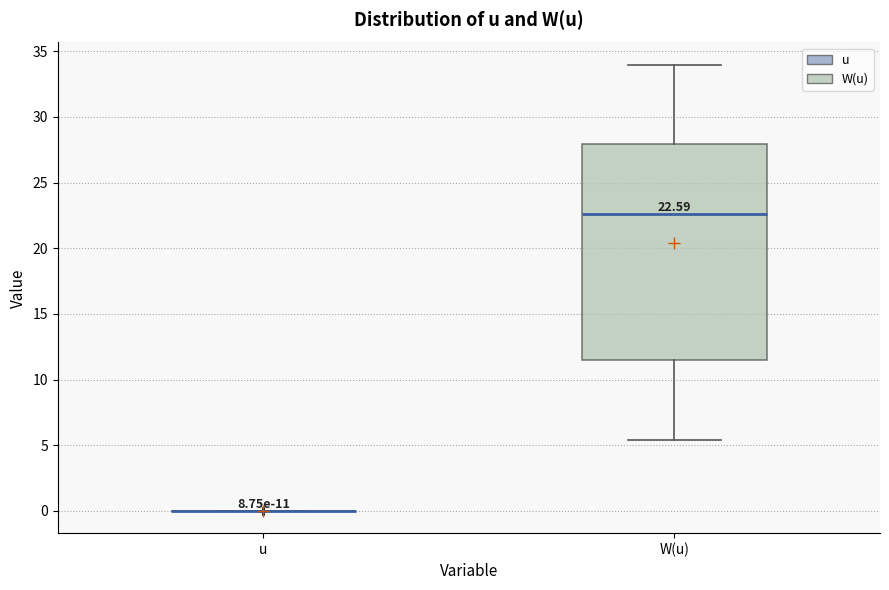

Which box is the tallest, from its lower edge to its upper edge?

W(u)